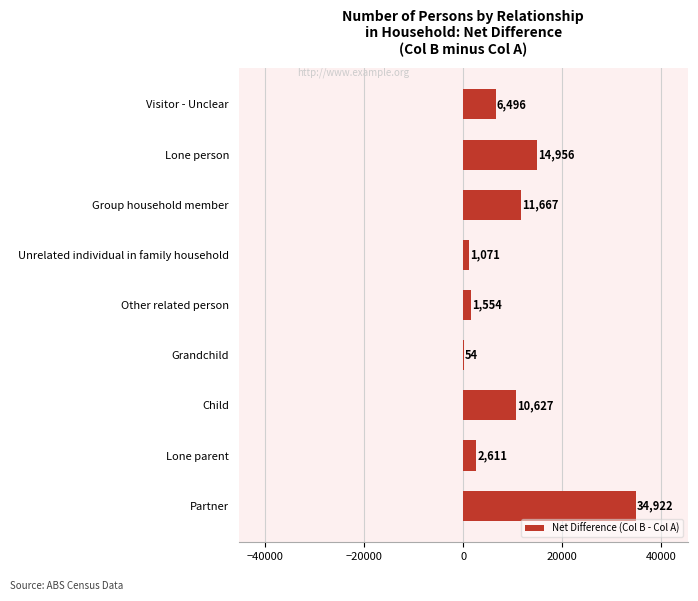

Reading bottom to top, what are all the values shown in this chart?

Partner=34922	Lone parent=2611	Child=10627	Grandchild=54	Other related person=1554	Unrelated individual in family household=1071	Group household member=11667	Lone person=14956	Visitor - Unclear=6496